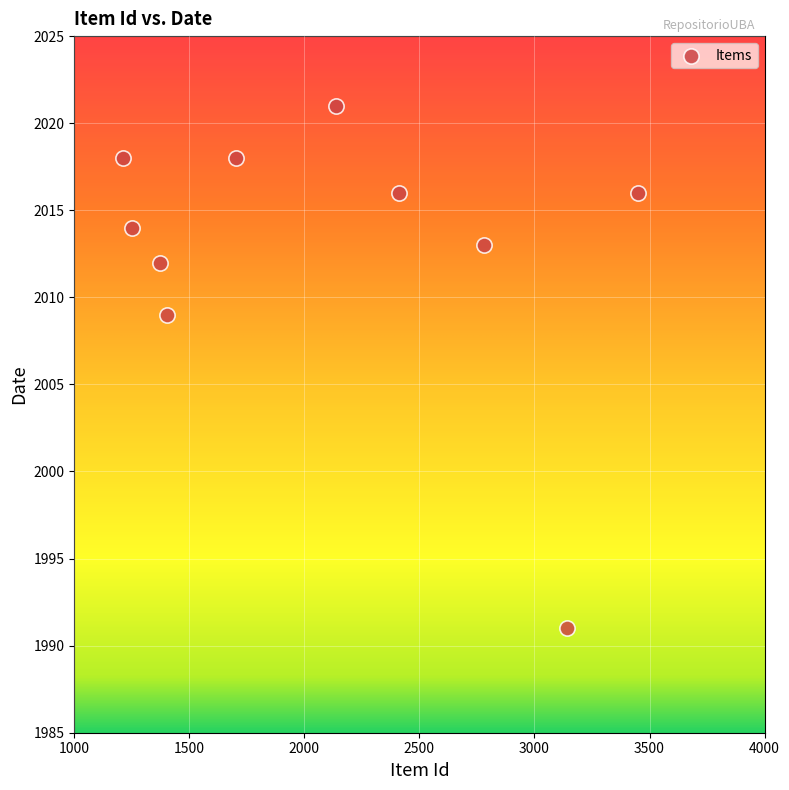

What is the average X value?

2086